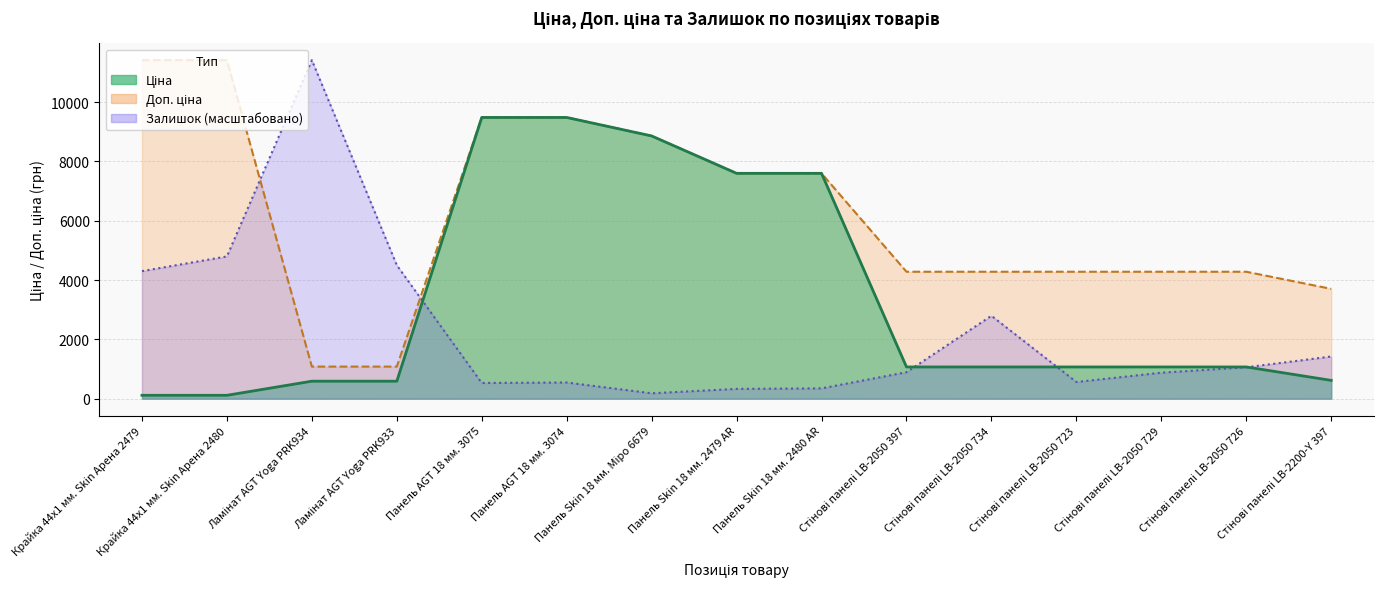

True or false: Ціна has a value of 9480.1 at Панель AGT 18 мм. 3075.

True